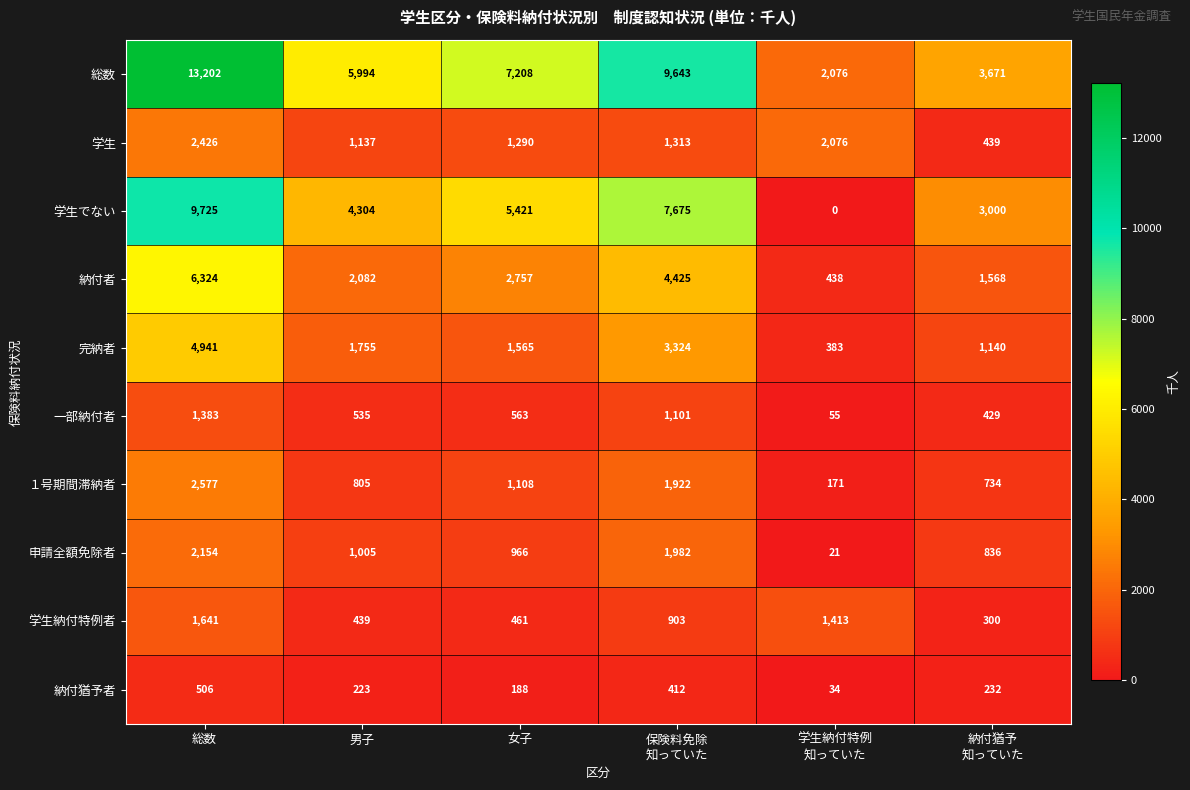

Which series has the largest range (max minus min)?

総数